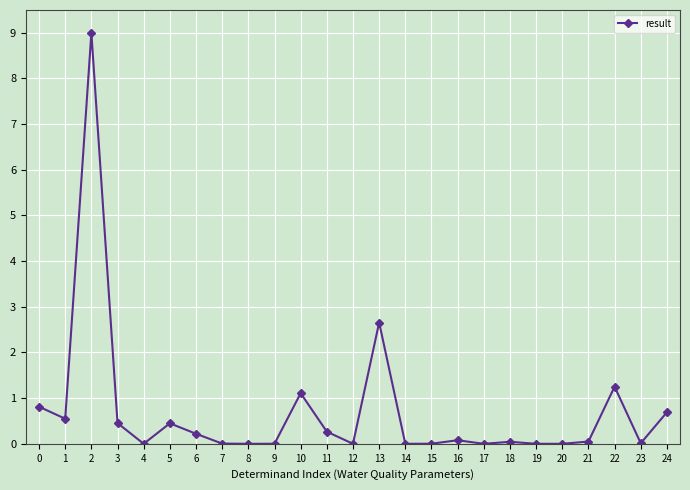

The value at 7 is 0.0. True or false?

True